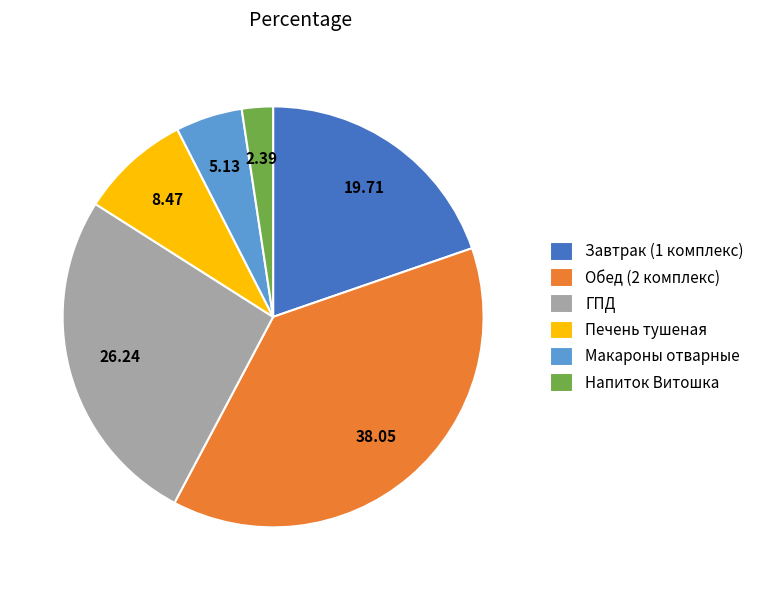

Combined, do ГПД and Напиток Витошка account for over 50%?

No